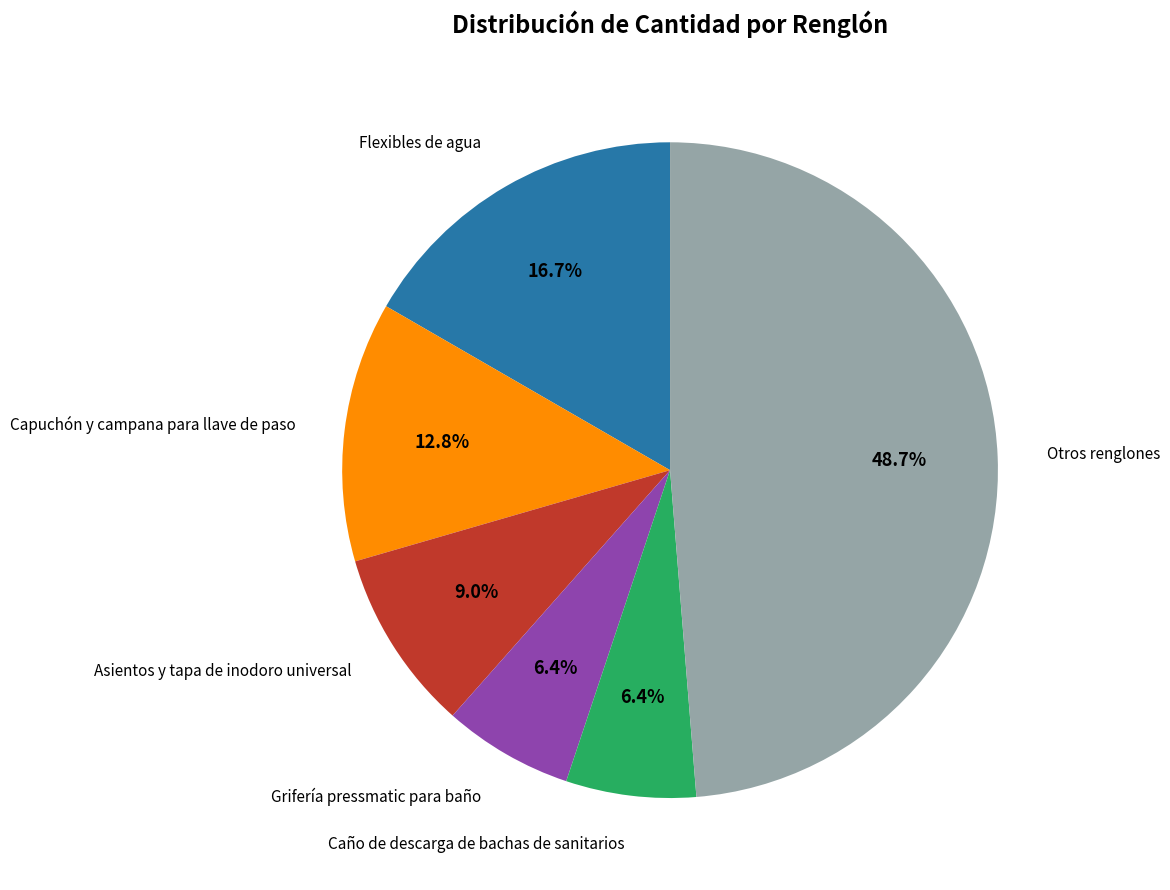

To the nearest percent, what is the difference between the largest and smallest slice percentages?

42%